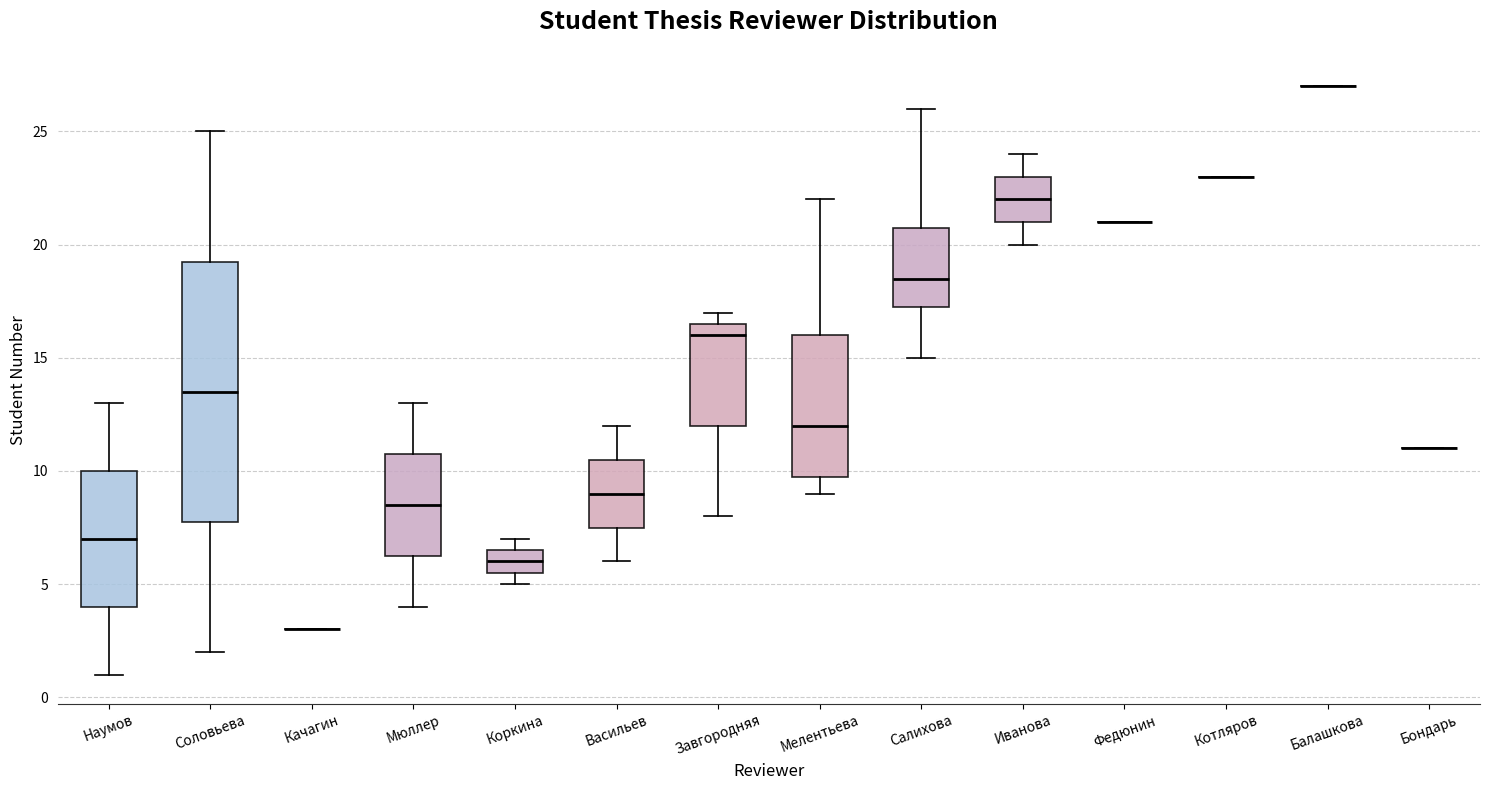

Comparing the boxes themselves (not the whiskers), which one is the tallest?

Соловьева